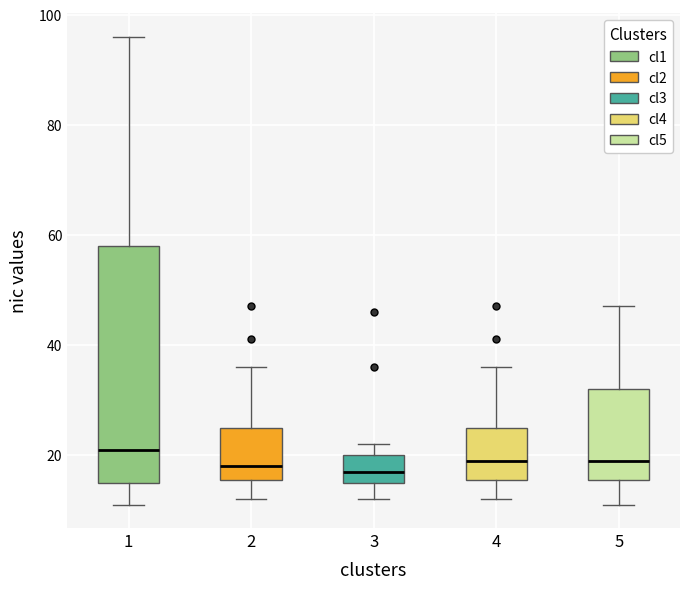

Which box has the highest median line?

1